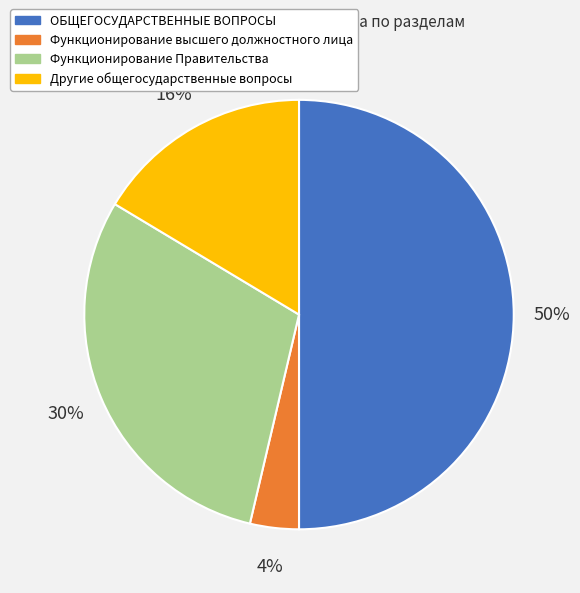

To the nearest percent, what portion does Функционирование высшего должностного лица represent?

4%